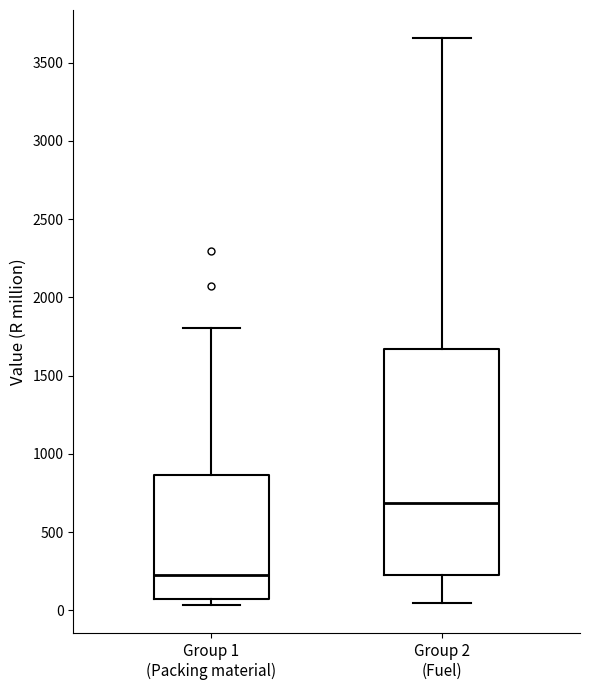

Reading left to right, transcribe this box plot: for each box, give where its median line is, the range the box spans, and where its two whiskers end, as read against the y-axis. The values are not printed on the chart, so give them approximately, as read against the axis.

Group 1 (Packing material): median 200, box 50 to 850, whiskers 50 (just below the box's lower edge) to 1800
Group 2 (Fuel): median 700, box 250 to 1650, whiskers 50 to 3650